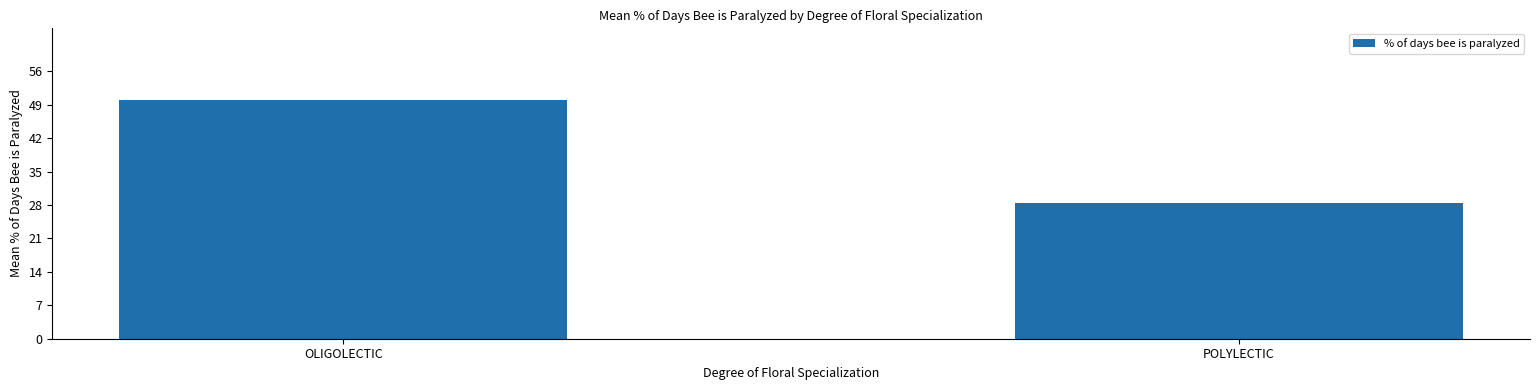

Where is the data nearest to the value 39?

POLYLECTIC